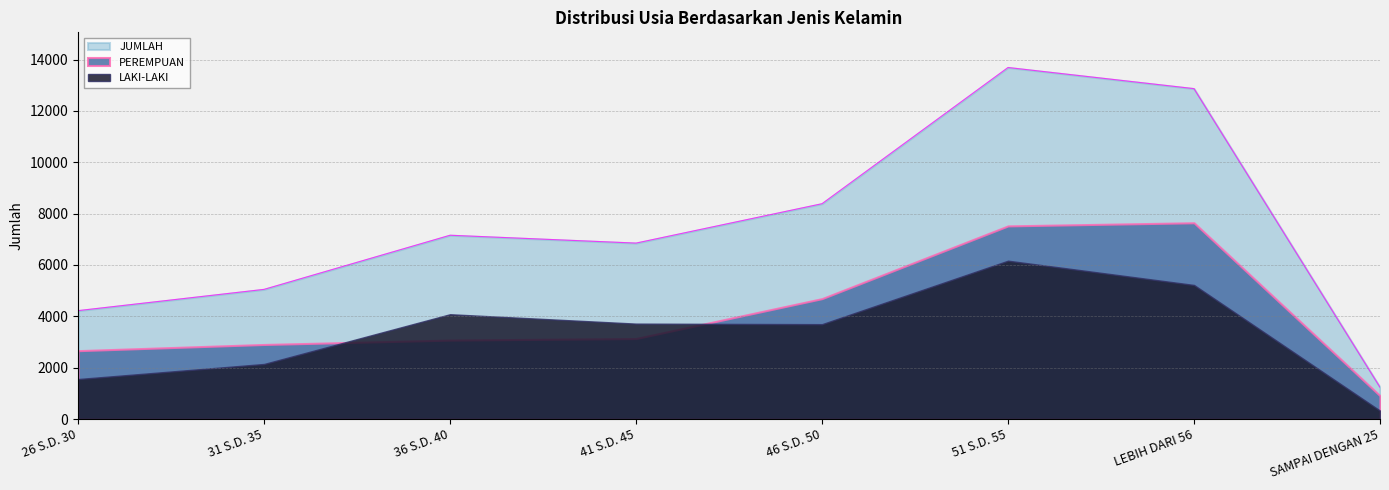

Reading left to right, transcribe all the data shown in this chart.

LAKI-LAKI: 1559	2146	4083	3717	3696	6168	5223	330
PEREMPUAN: 2664	2905	3076	3136	4691	7523	7645	911
JUMLAH: 4223	5051	7159	6853	8387	13691	12868	1241